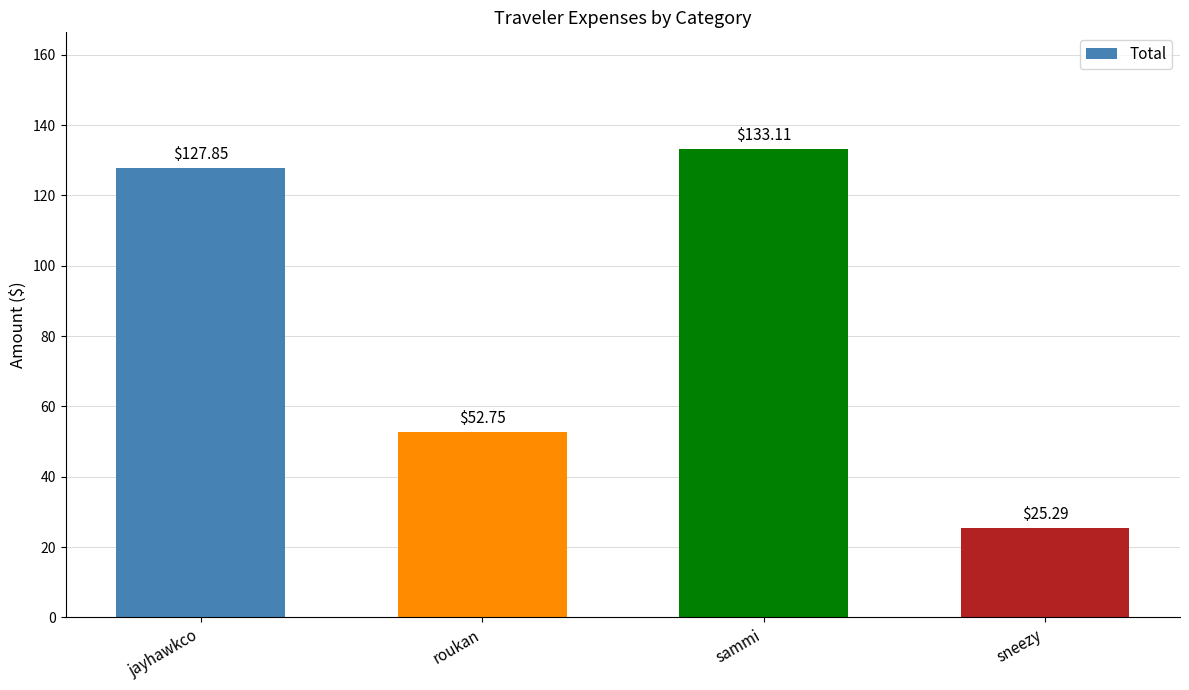

What is the label of the 4th bar from the right?

jayhawkco